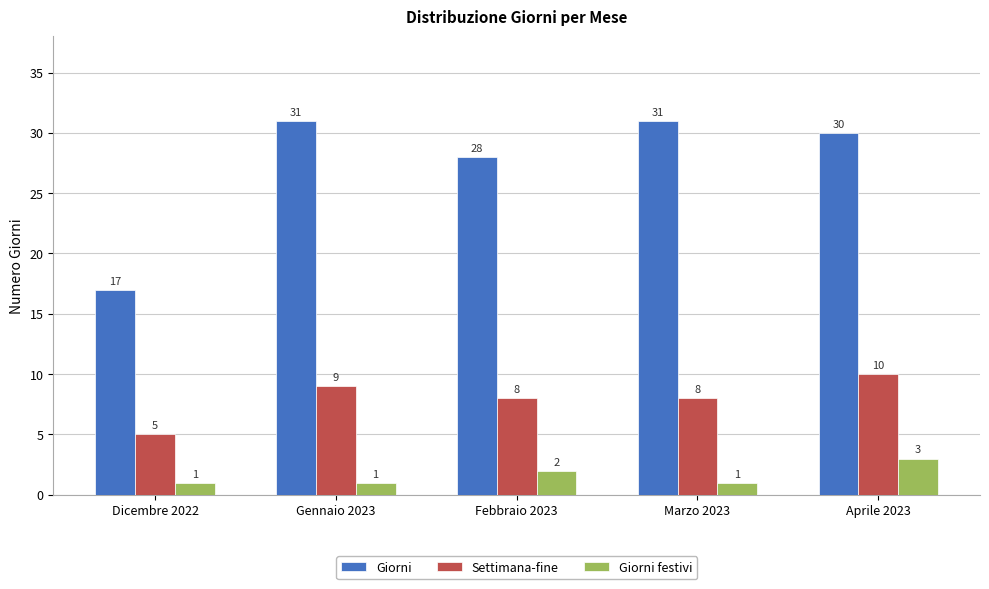

How many bars are there in total?

15